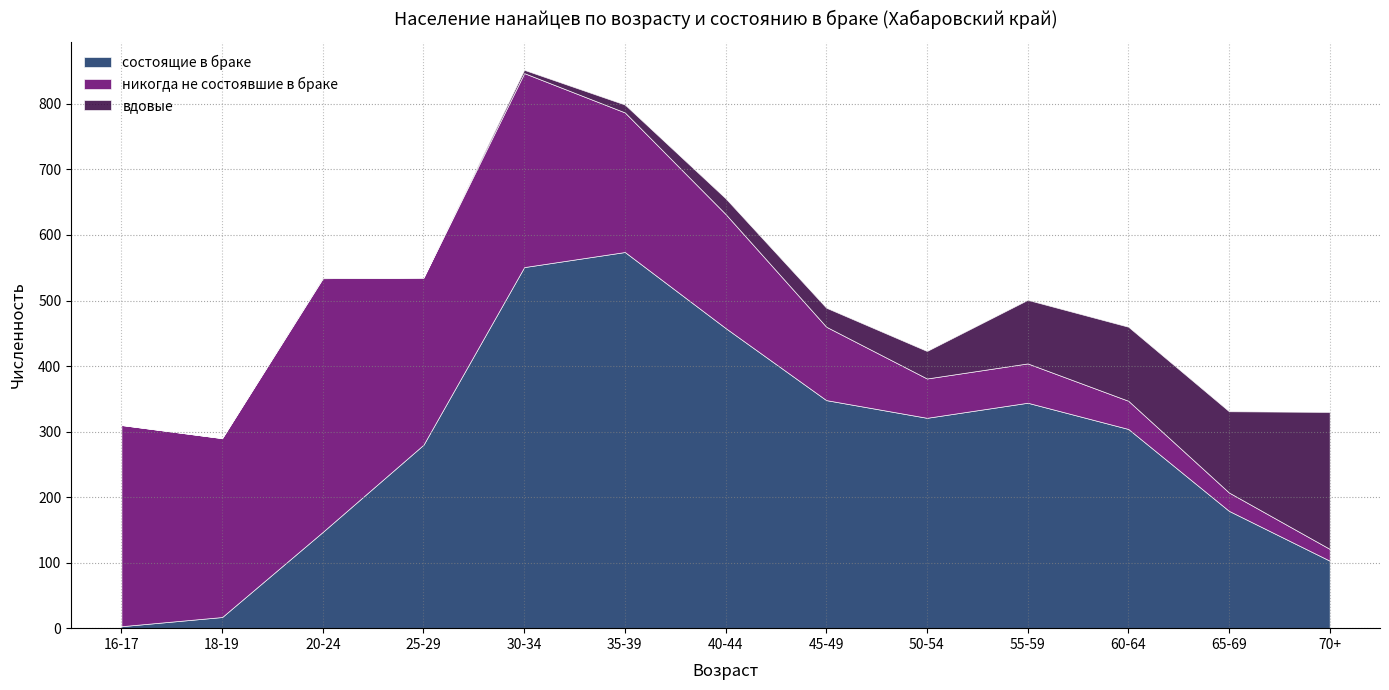

Which series has the largest total across all categories?

состоящие в браке